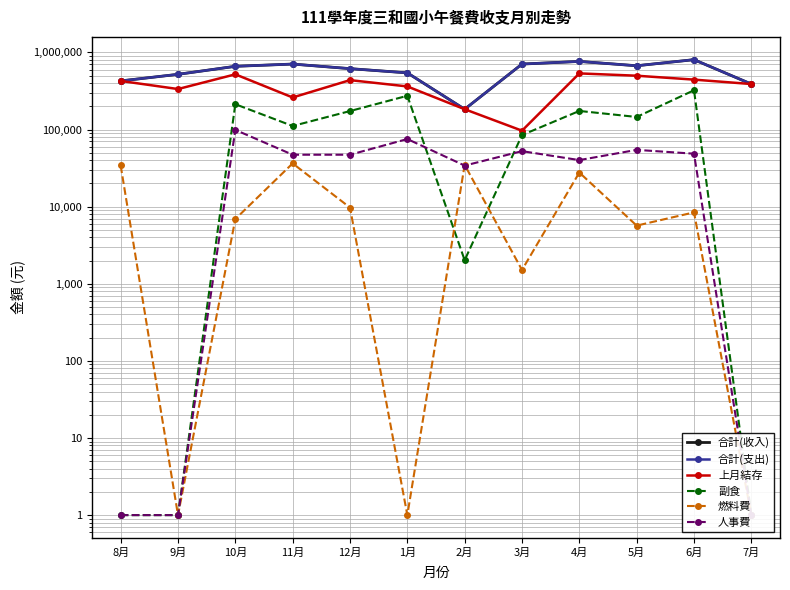

What is the sum of all 燃料費 values?

165304